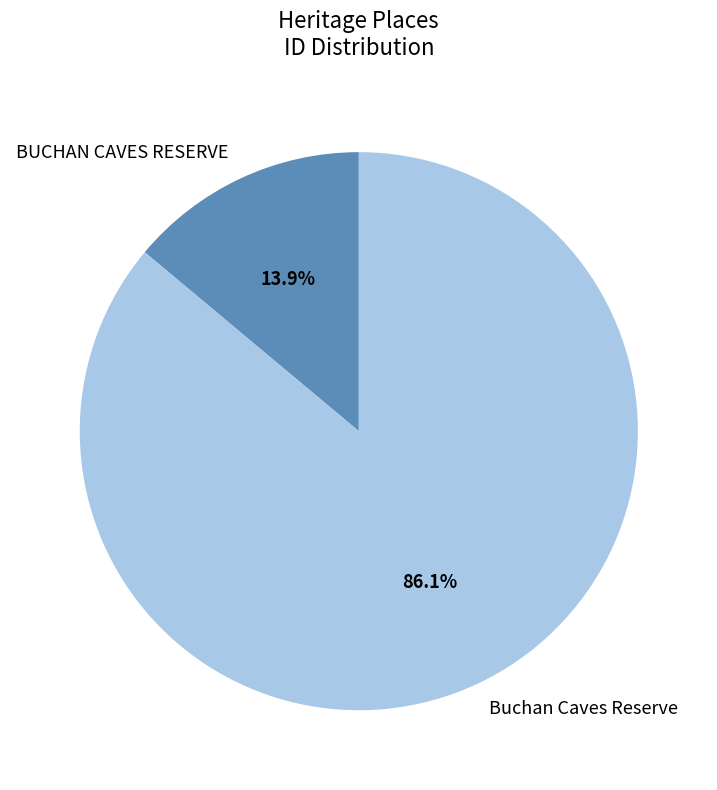

Between BUCHAN CAVES RESERVE and Buchan Caves Reserve, which is larger?

Buchan Caves Reserve